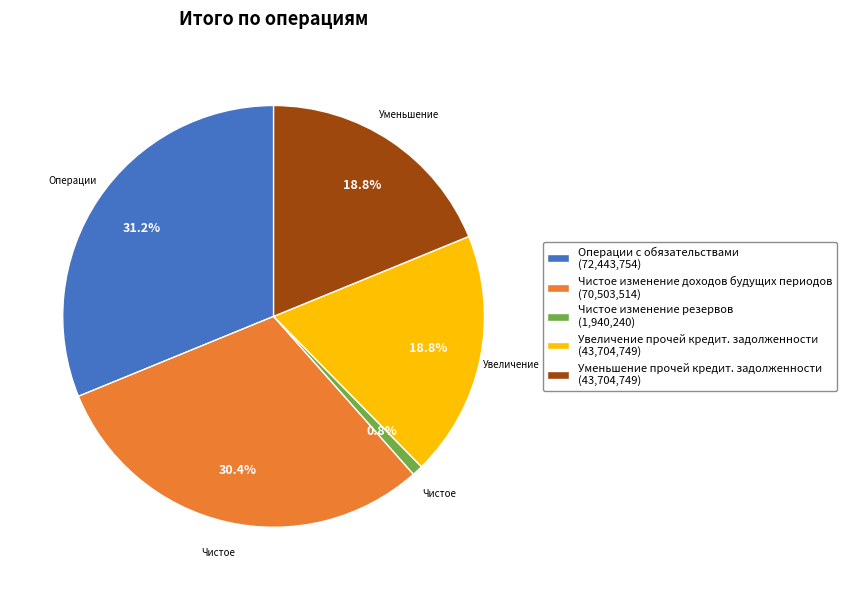

To the nearest percent, what is the average slice percentage?

20%